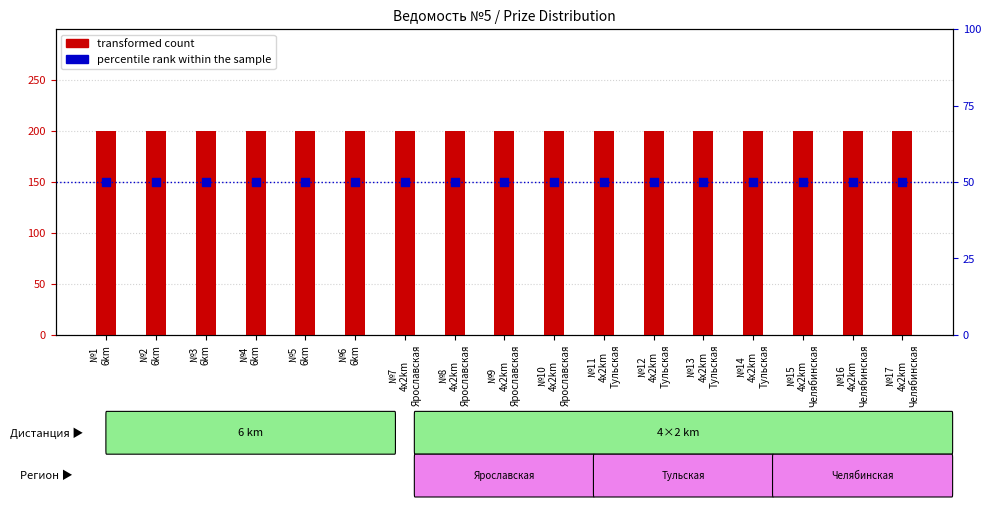

Which series has the largest Y range (max minus min)?

transformed count